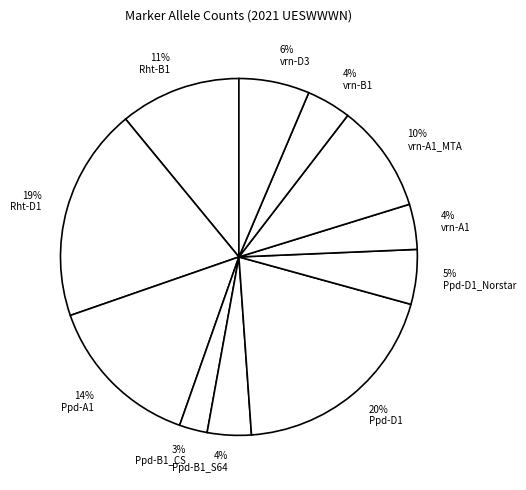

How many segments does this pie chart have?

11